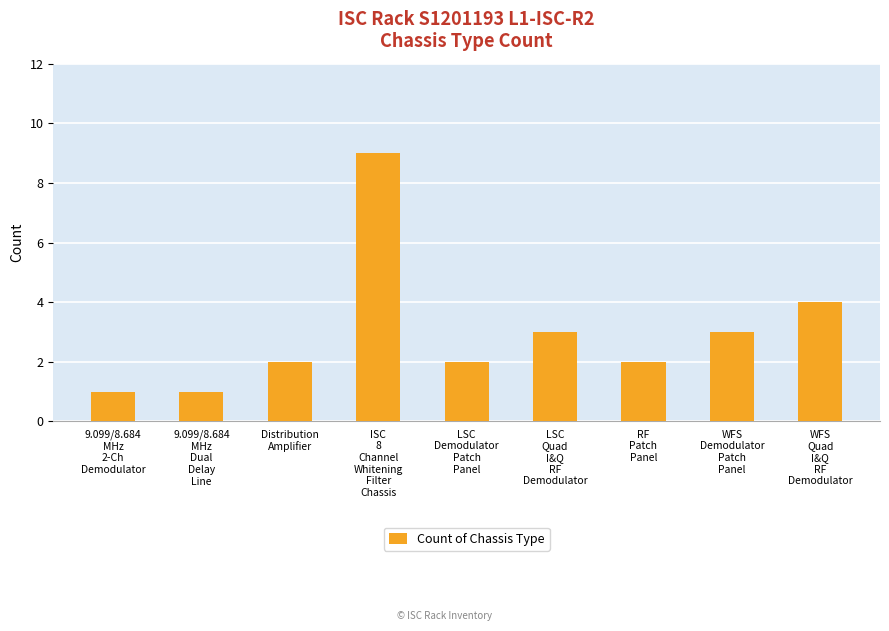

Which category has the highest value across all series?

ISC
8
Channel
Whitening
Filter
Chassis